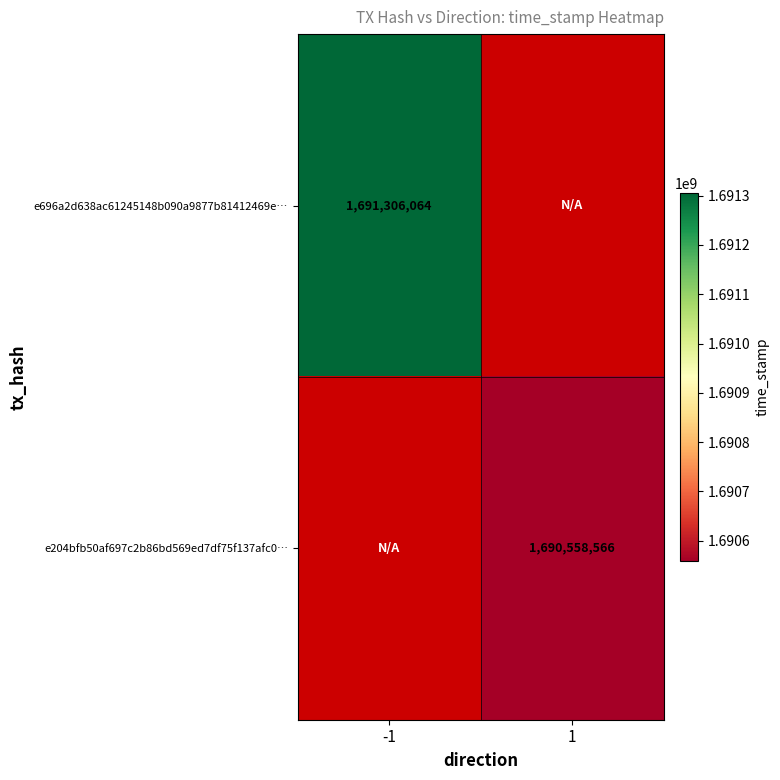

Between 1 and -1, which is larger?

-1